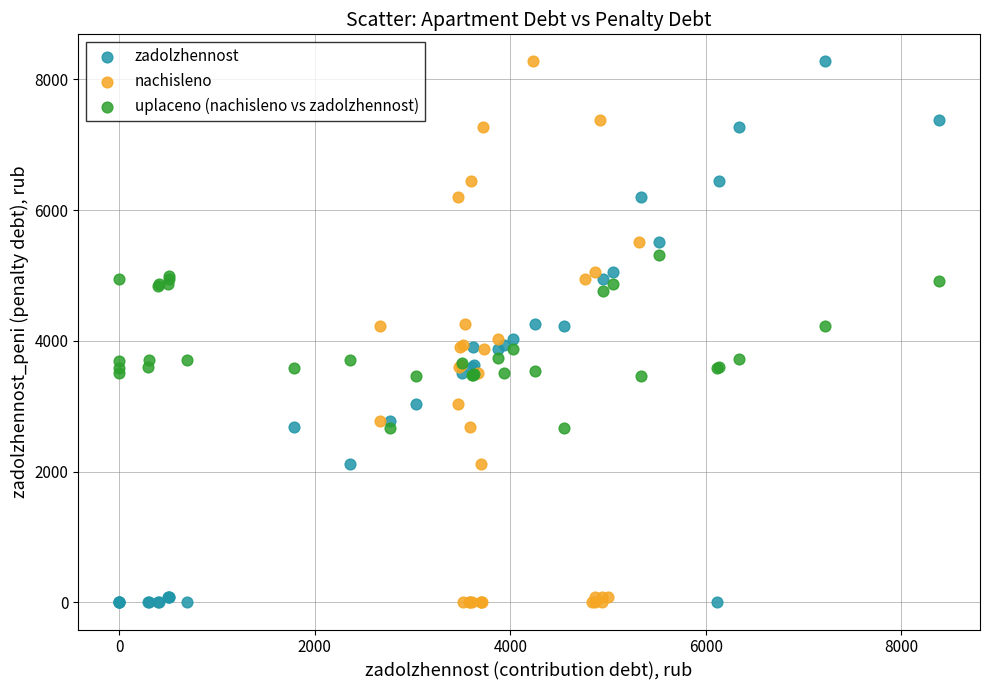

What are all the series names shown in the legend?

zadolzhennost, nachisleno, uplaceno (nachisleno vs zadolzhennost)